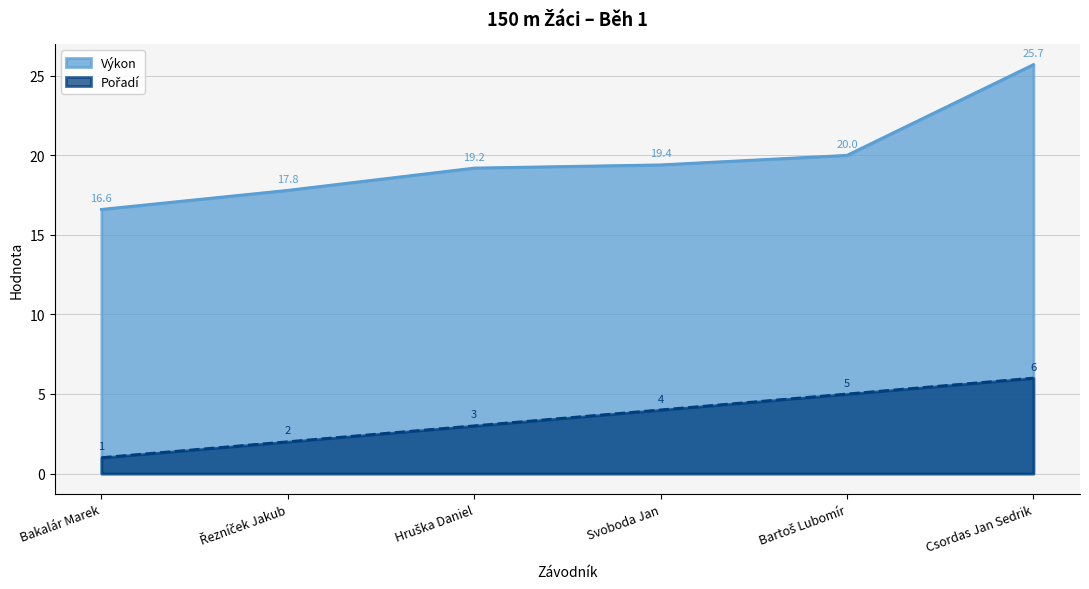

Is the value of Výkon at Řezníček Jakub greater than the value of Pořadí at Bartoš Lubomír?

Yes